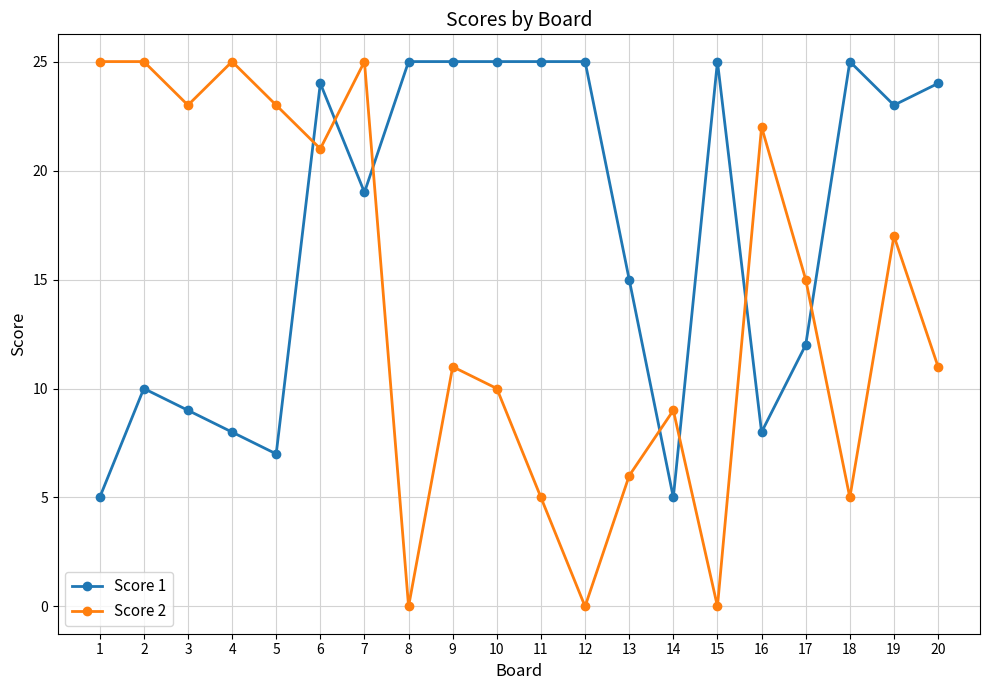

What are all the series names shown in the legend?

Score 1, Score 2